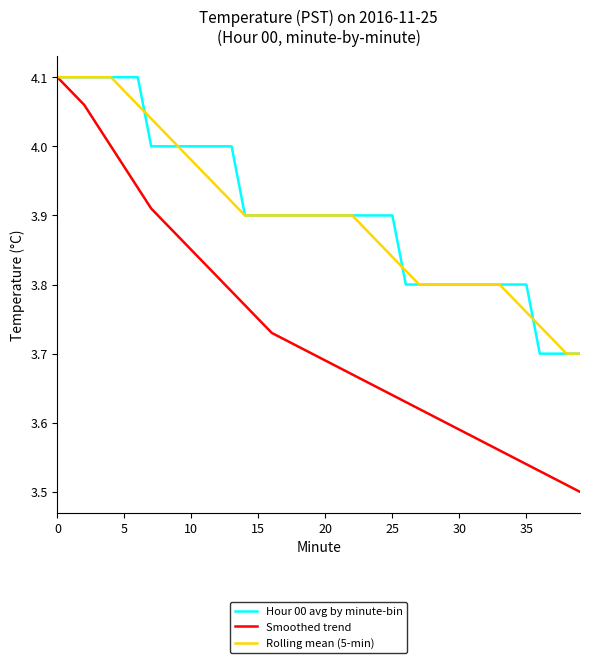

Which series has the widest spread of values?

Smoothed trend